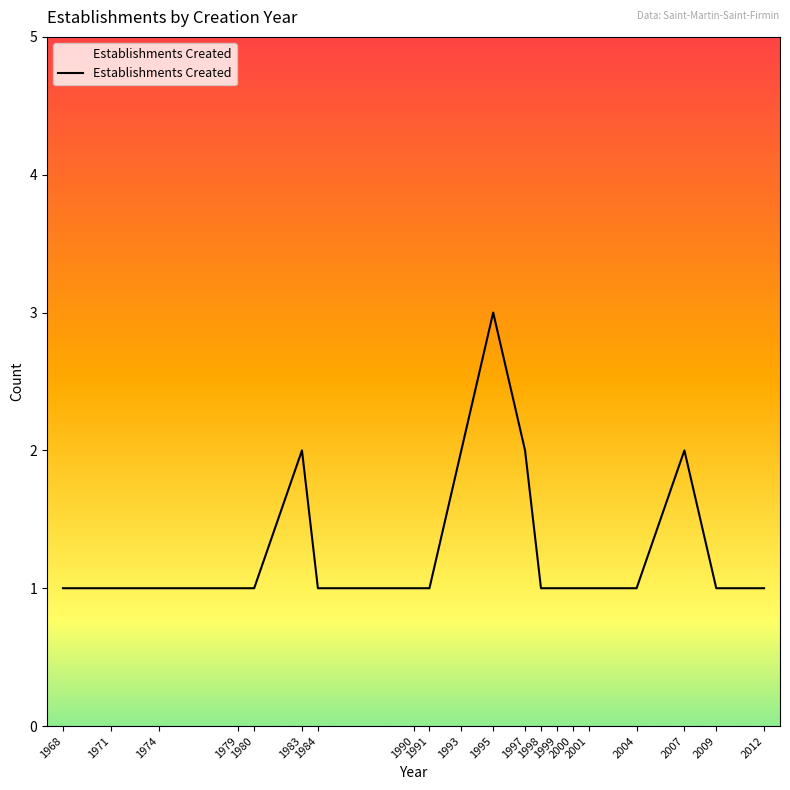

Is it true that the value at 2012 is 1?

True